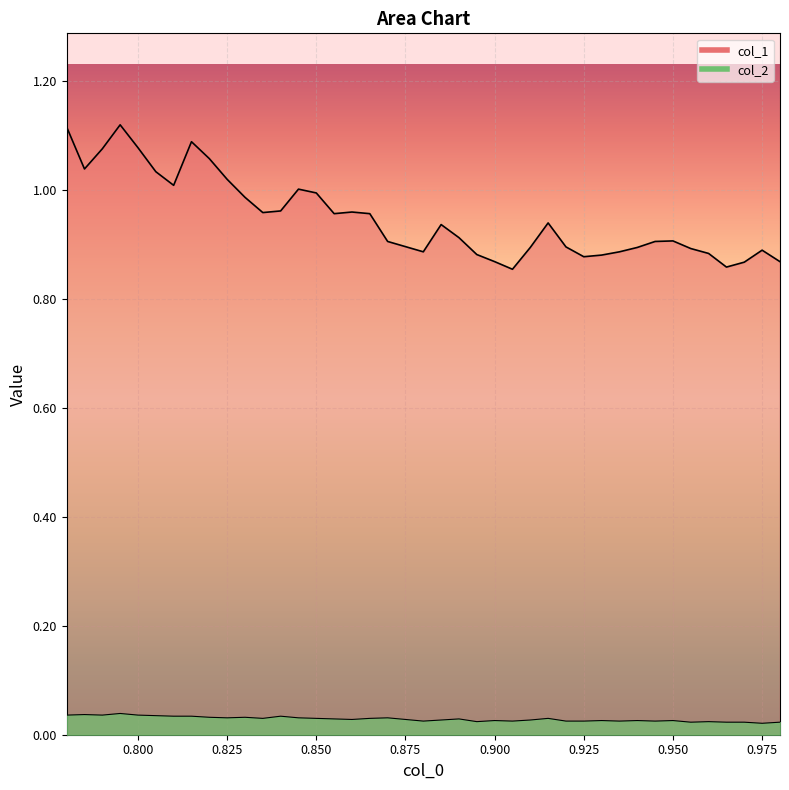

At which category does col_2 reach its first local valley?

0.79